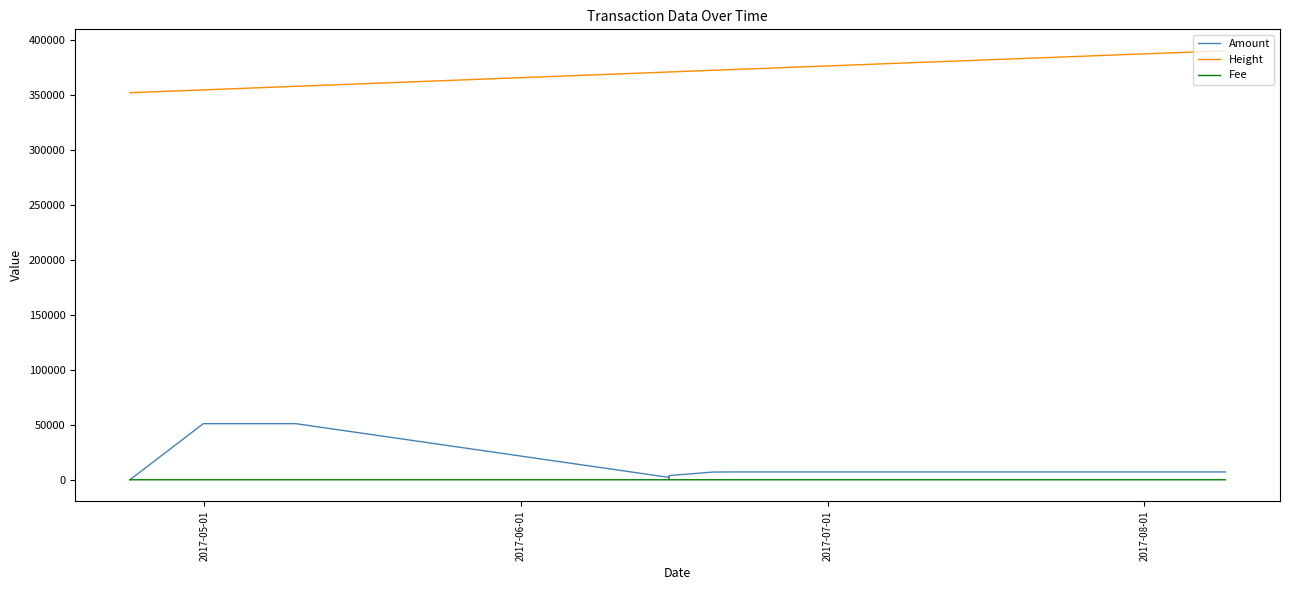

Reading left to right, list all the values displayed in this chart.

Amount: 10.0	51076.1	51085.1	2179.0	1032.0	3809.0	7019.0	7127.0	7126.0
Height: 352447.0	355001.0	358249.0	371303.0	371306.0	371306.0	372842.0	373440.0	390618.0
Fee: 1.0	1.0	1.0	1.0	1.0	1.0	1.0	2.0	1.0